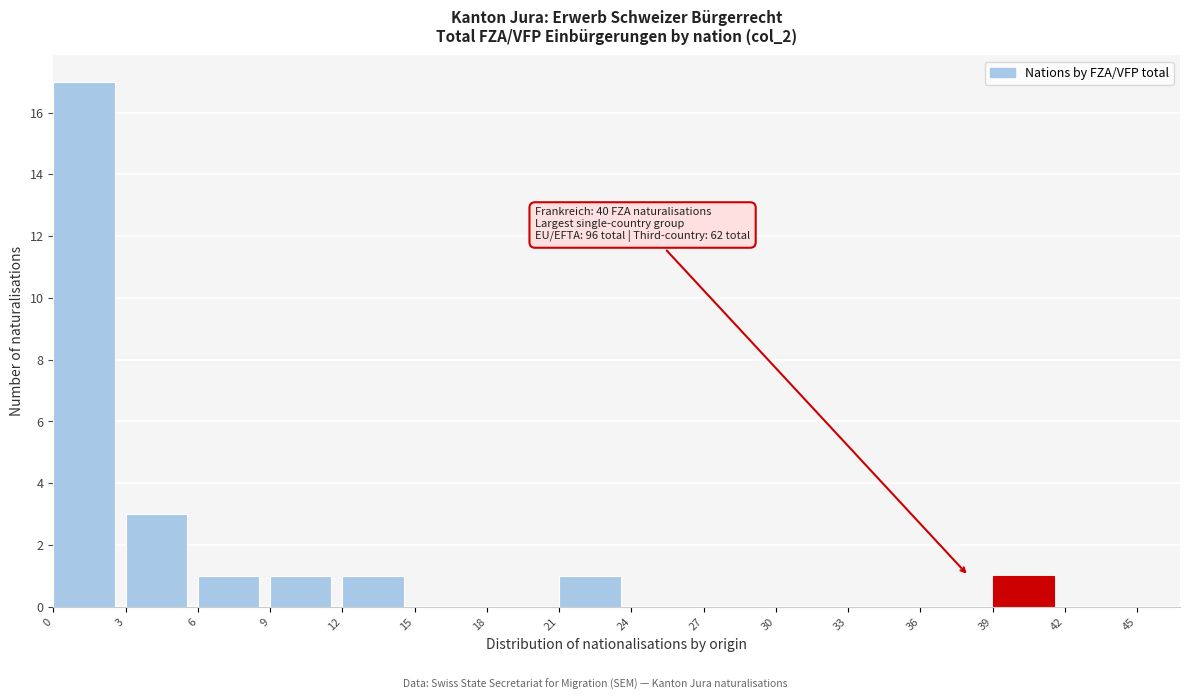

Over which range of the x-axis is the bar tallest?

0 to 3